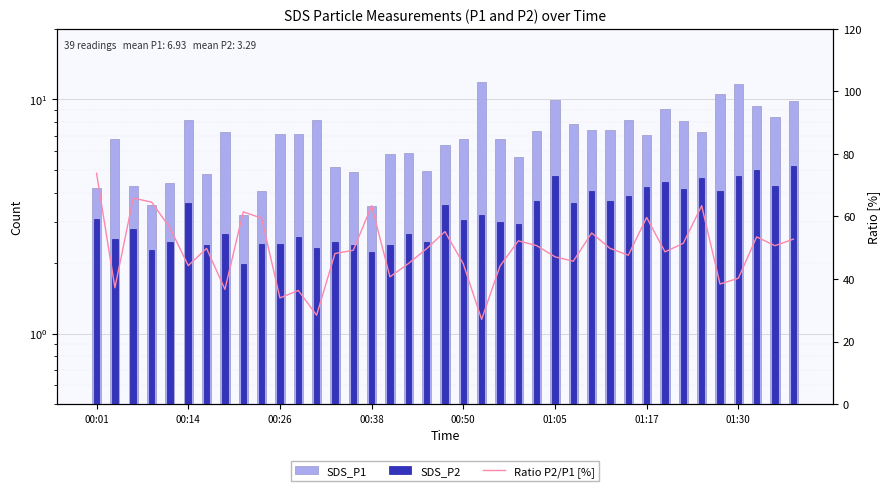

Reading right to left, list all the values displayed in this chart.

SDS_P1: 9.8	8.4	9.3	11.7	10.6	7.2	8.1	9.1	7.1	8.2	7.4	7.4	7.9	10.0	7.3	5.7	6.8	11.8	6.8	6.4	5.0	5.9	5.8	3.5	4.9	5.1	8.2	7.1	7.1	4.1	3.2	7.3	4.8	8.1	4.4	3.5	4.2	6.8	4.2
SDS_P2: 5.2	4.3	5.0	4.7	4.0	4.6	4.2	4.4	4.2	3.9	3.7	4.0	3.6	4.7	3.7	3.0	3.0	3.2	3.0	3.5	2.5	2.6	2.4	2.2	2.4	2.5	2.3	2.6	2.4	2.4	2.0	2.7	2.4	3.6	2.5	2.3	2.8	2.5	3.1
Ratio P2/P1 [%]: 52.7	50.7	53.5	40.2	38.4	63.4	51.4	48.7	59.7	47.6	49.8	54.7	45.7	47.1	50.7	52.2	44.1	27.1	44.9	55.2	49.7	44.9	40.7	63.4	49.2	48.1	28.4	36.3	33.9	59.5	61.5	36.7	49.8	44.3	56.4	64.6	65.9	37.2	73.8